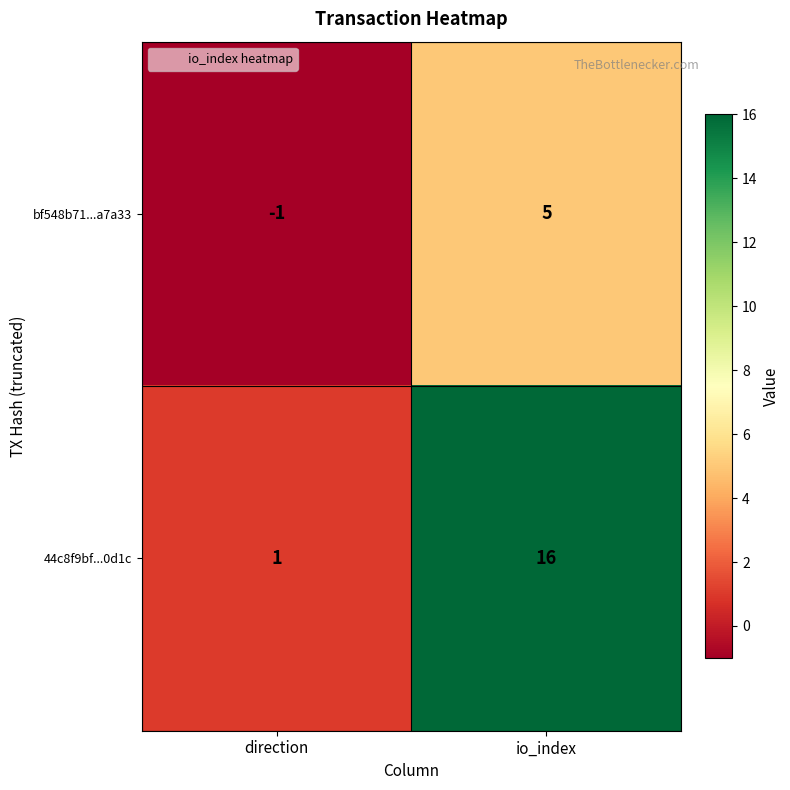

What is the sum of the 44c8f9bf...0d1c values at direction and io_index?

17